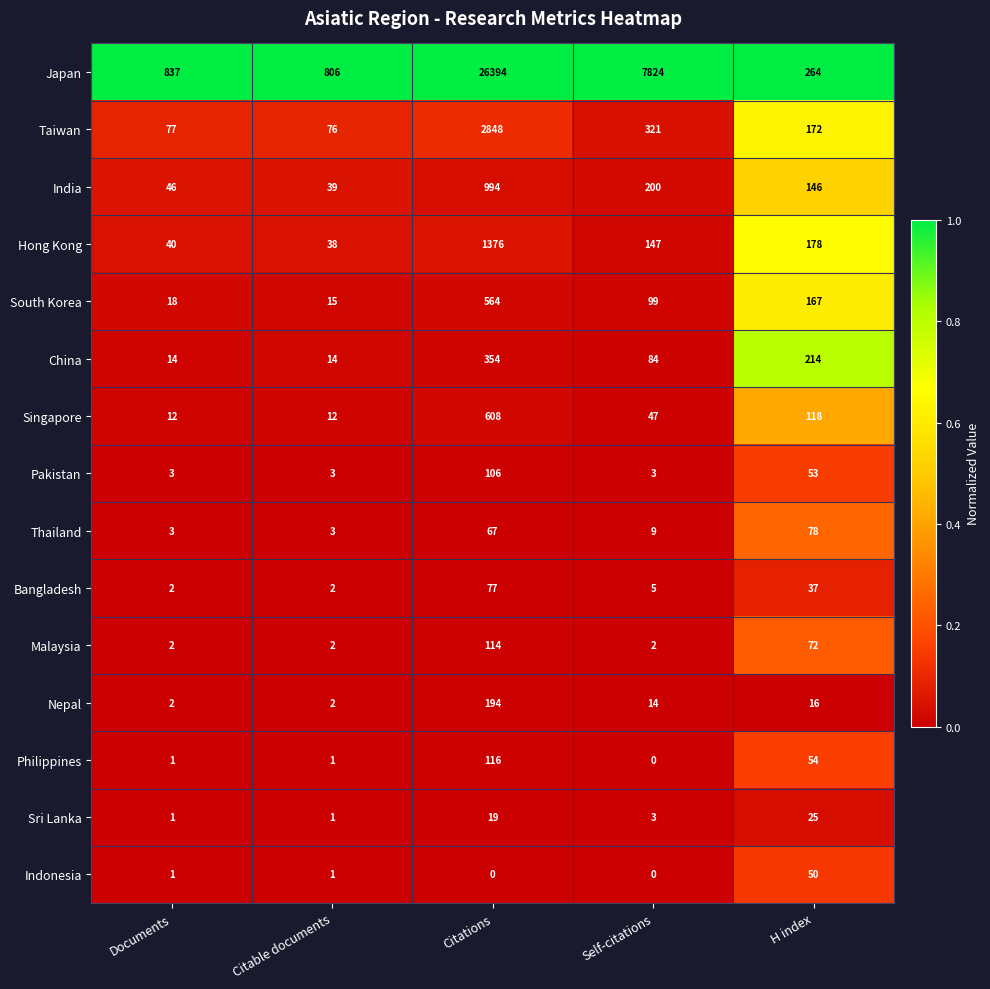

Rank the series by their maximum value, from lowest to highest.

Sri Lanka, Indonesia, Bangladesh, Thailand, Pakistan, Malaysia, Philippines, Nepal, China, South Korea, Singapore, India, Hong Kong, Taiwan, Japan